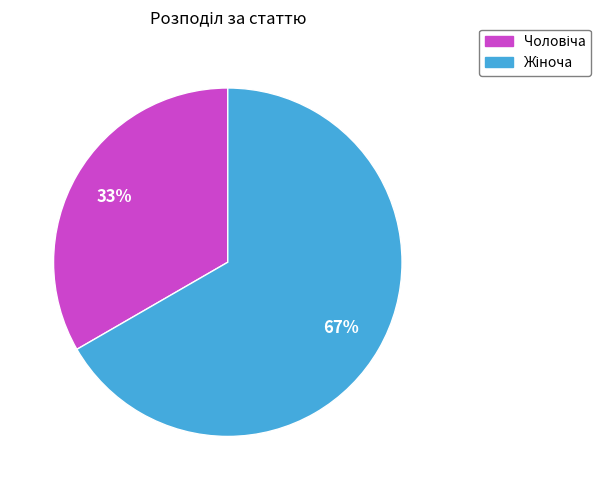

Does any single category account for the majority?

Yes